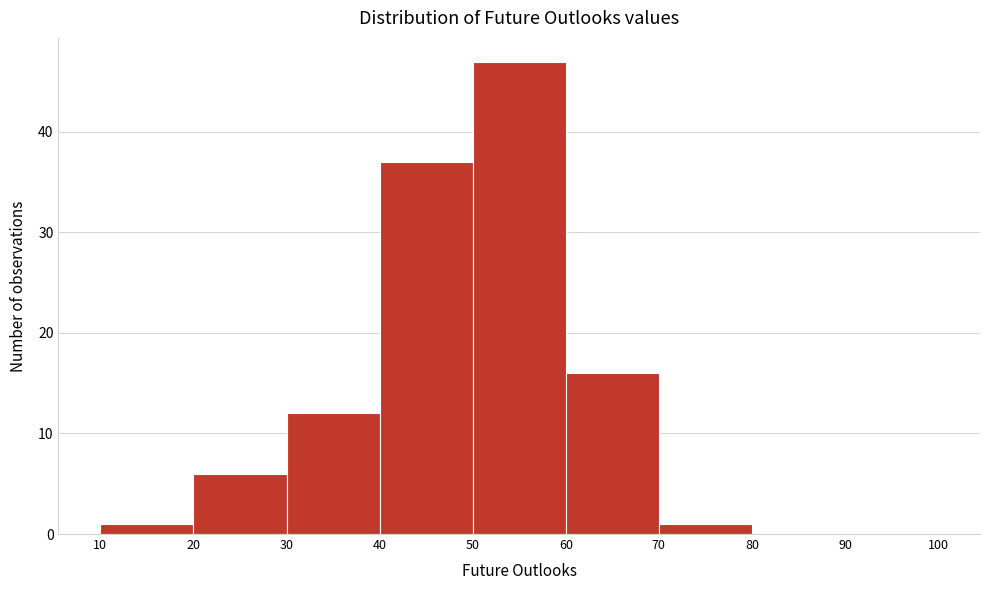

Reading left to right, list every bar in this chart as the range it spans on the x-axis followed by its height. The values are not printed on the chart, so give them approximately, as read against the axis.

10 to 20: 1
20 to 30: 6
30 to 40: 12
40 to 50: 37
50 to 60: 47
60 to 70: 16
70 to 80: 1
80 to 90: 0
90 to 100: 0